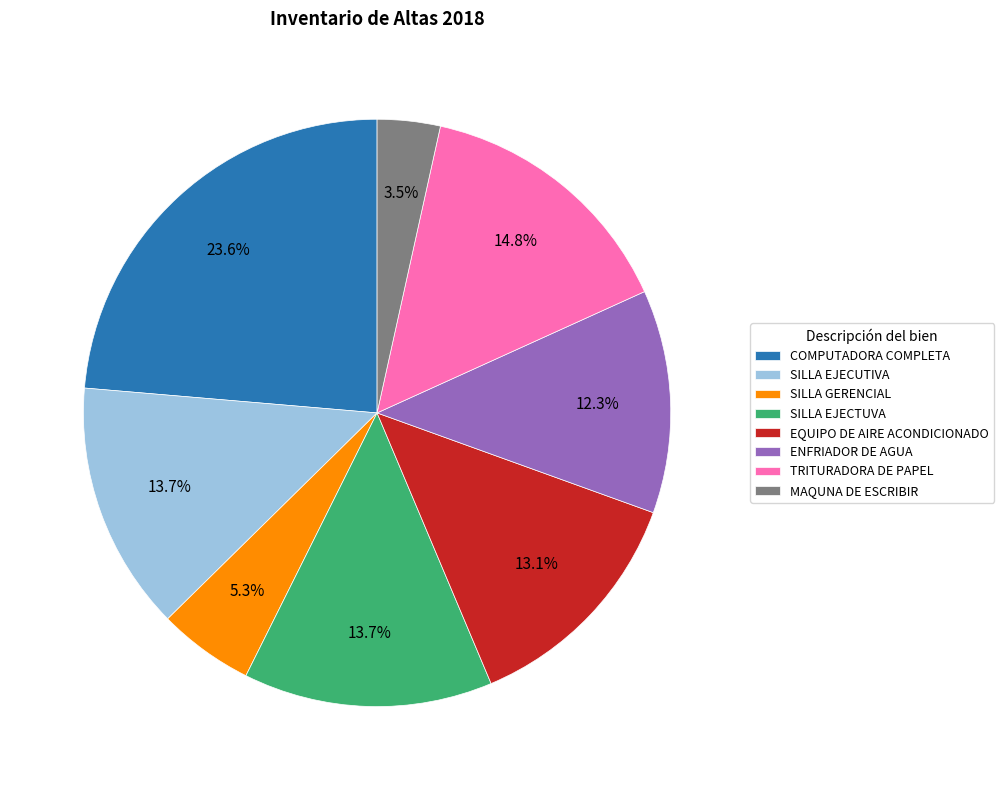

To the nearest percent, what percentage of the pie is EQUIPO DE AIRE ACONDICIONADO?

13%